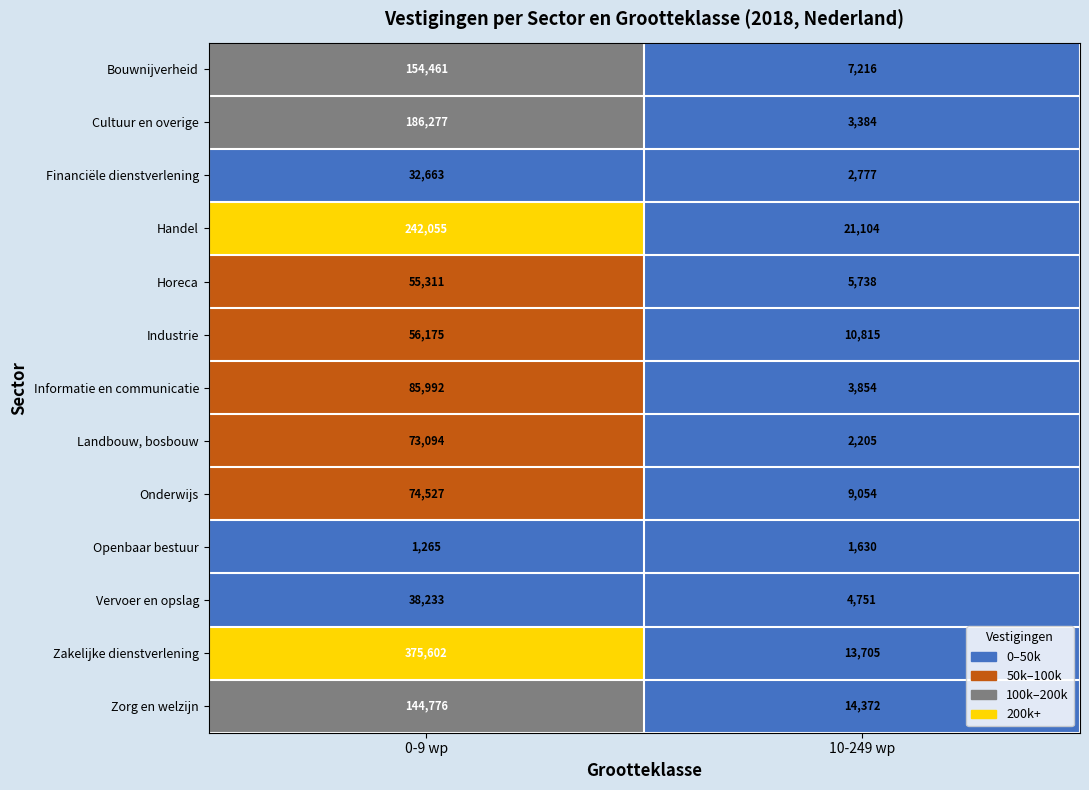

Which series changed the most between 0-9 wp and 10-249 wp?

Zakelijke dienstverlening